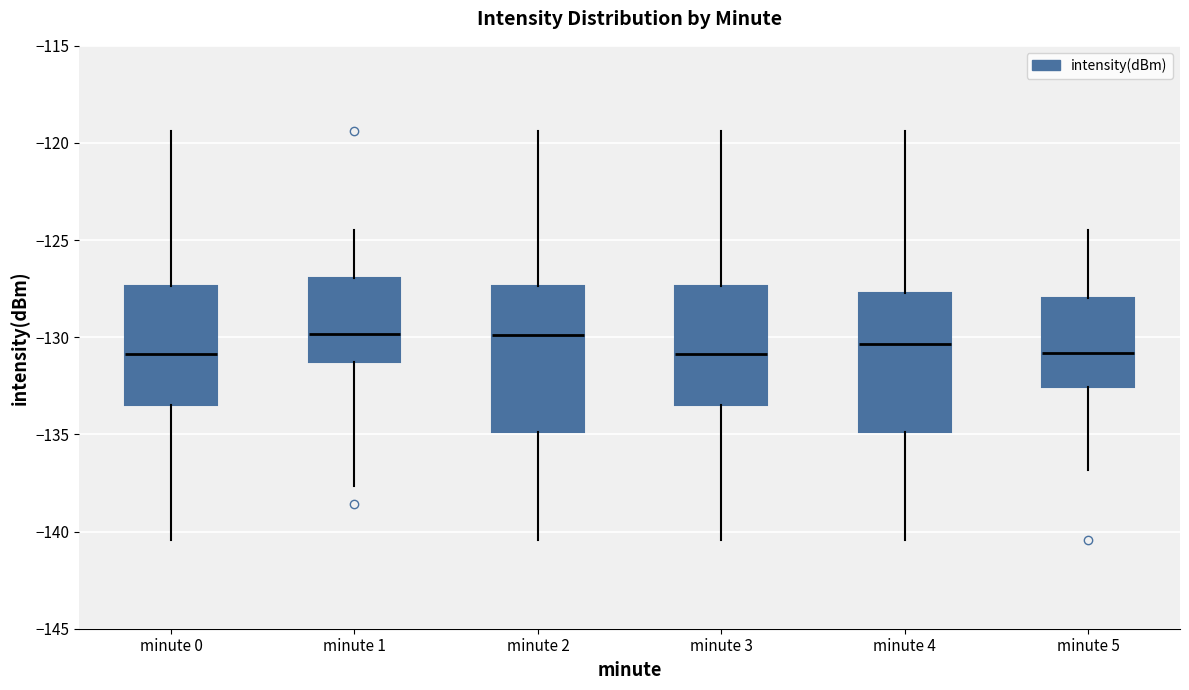

Reading left to right, read every box against the y-axis: the position of its median line, the range the box covers, and the ends of its whiskers. The values are not printed on the chart, so give them approximately, as read against the axis.

minute 0: median -131.0, box -133.5 to -127.5, whiskers -140.5 to -119.5
minute 1: median -130.0, box -131.5 to -127.0, whiskers -137.5 to -124.5
minute 2: median -130.0, box -135.0 to -127.5, whiskers -140.5 to -119.5
minute 3: median -131.0, box -133.5 to -127.5, whiskers -140.5 to -119.5
minute 4: median -130.5, box -135.0 to -127.5, whiskers -140.5 to -119.5
minute 5: median -131.0, box -132.5 to -128.0, whiskers -137.0 to -124.5